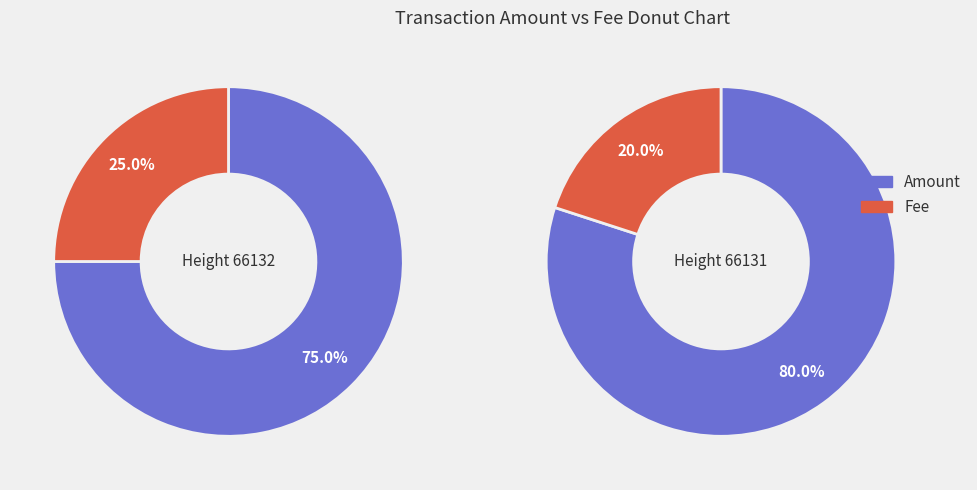

Does any single category account for the majority?

Yes